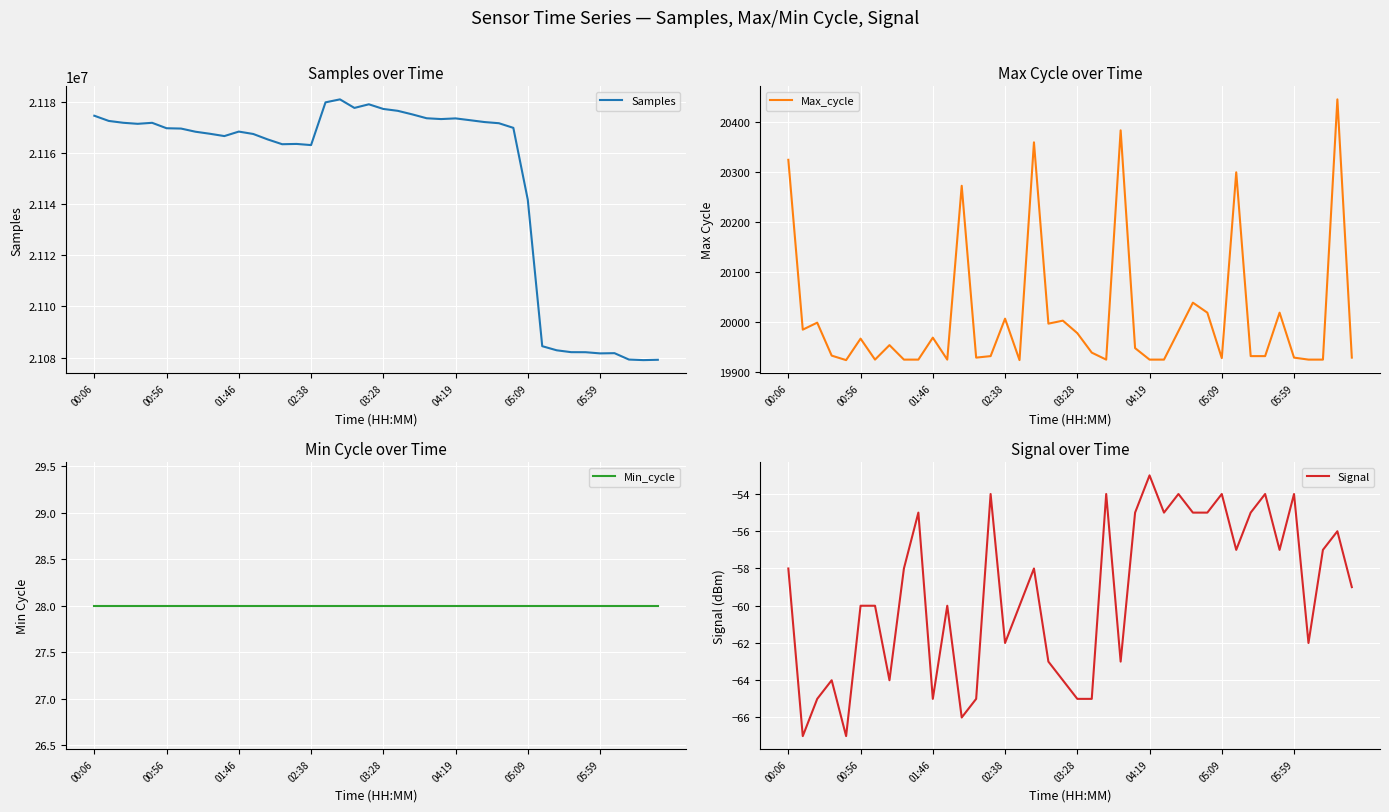

What is the value of the Min_cycle point at the 17th from the left?

28